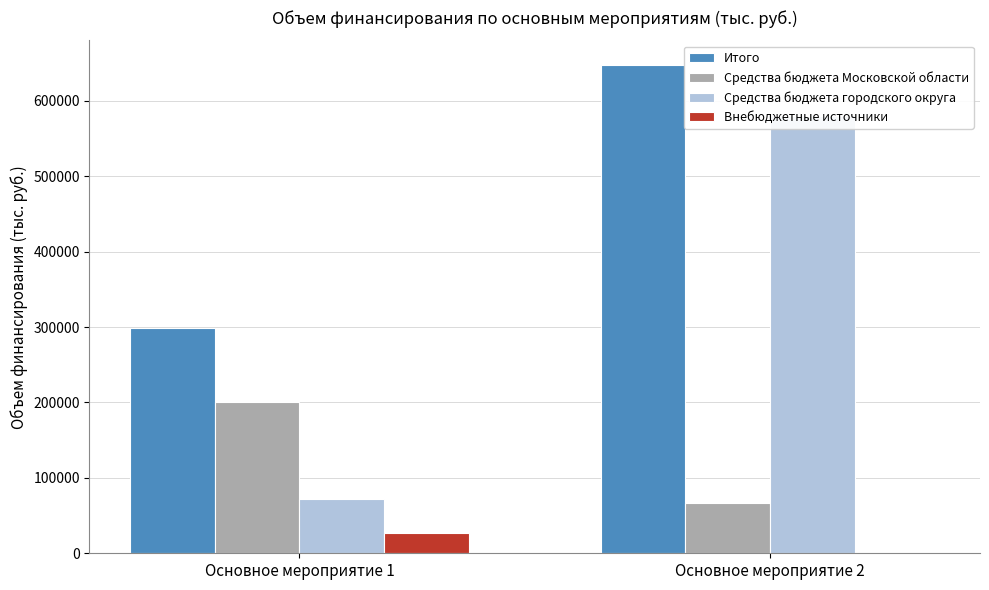

Is the value of Внебюджетные источники at Основное мероприятие 2 greater than the value of Средства бюджета Московской области at Основное мероприятие 1?

No